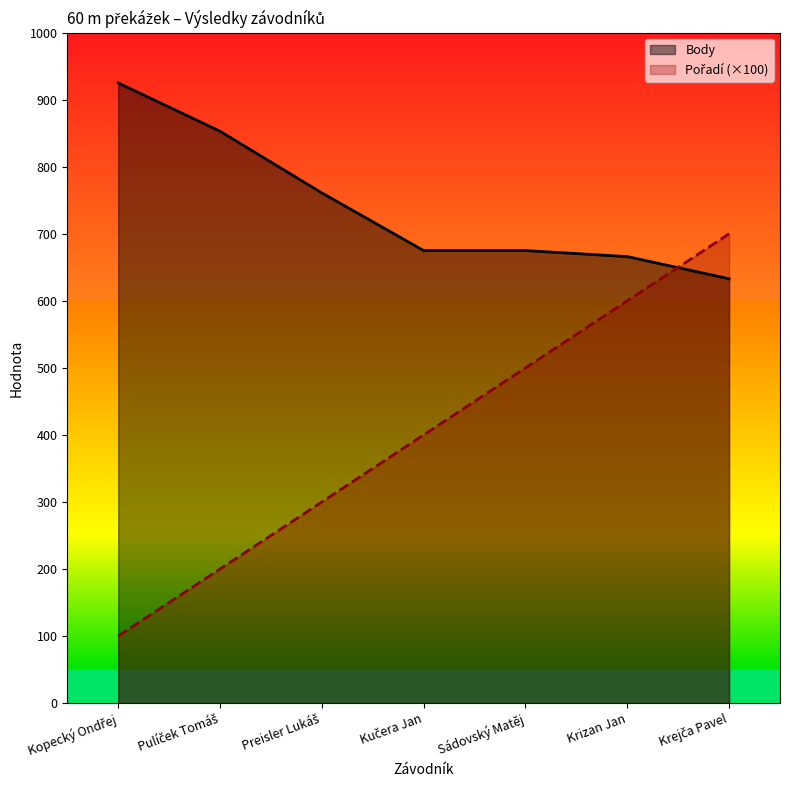

Which series changed the most between Kopecký Ondřej and Pulíček Tomáš?

Pořadí